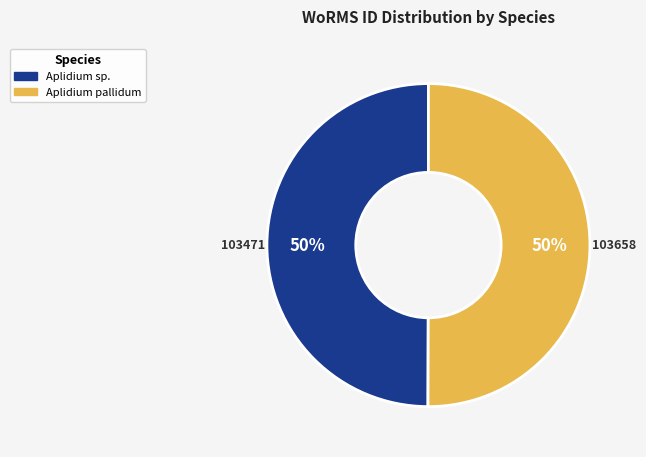

What is the ratio of the value at Aplidium pallidum to the value at Aplidium sp.?

1.0